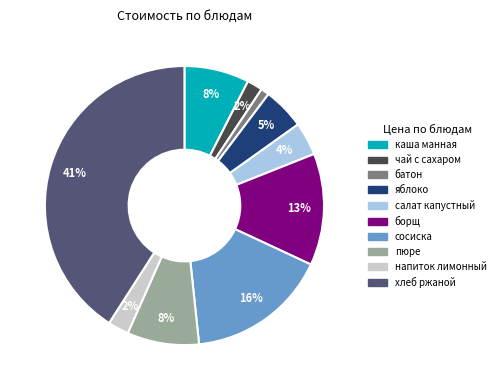

Is there a majority slice in this chart?

No